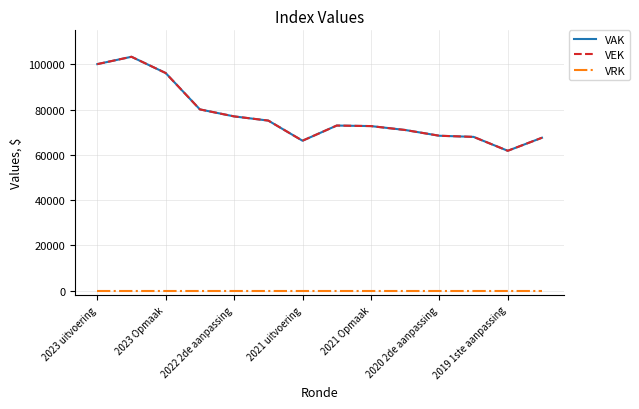

What is the greatest value displayed?

103315